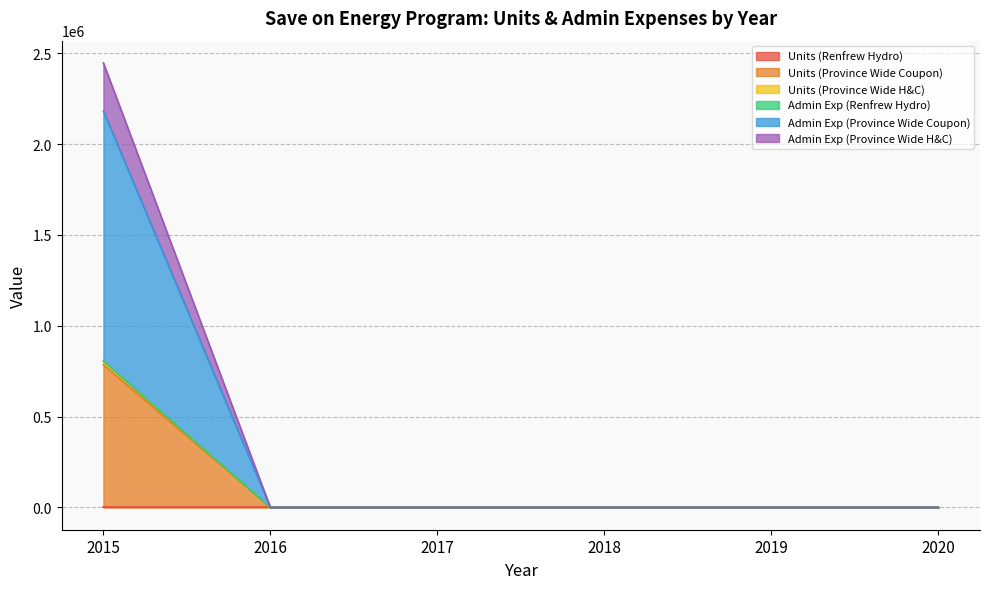

How many values in Units (Province Wide Coupon) are above zero?

1